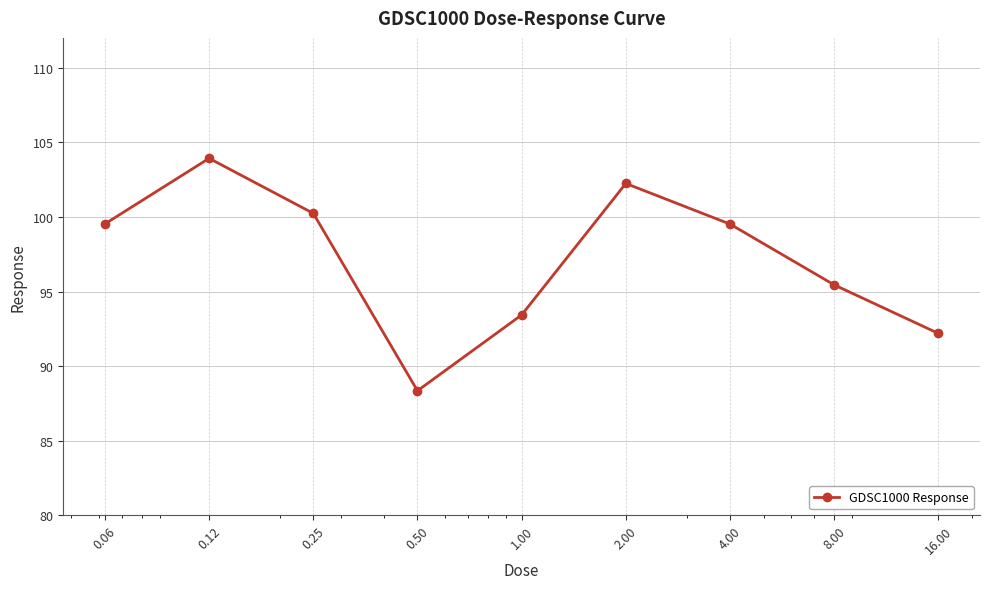

How many lines are shown in the chart?

1